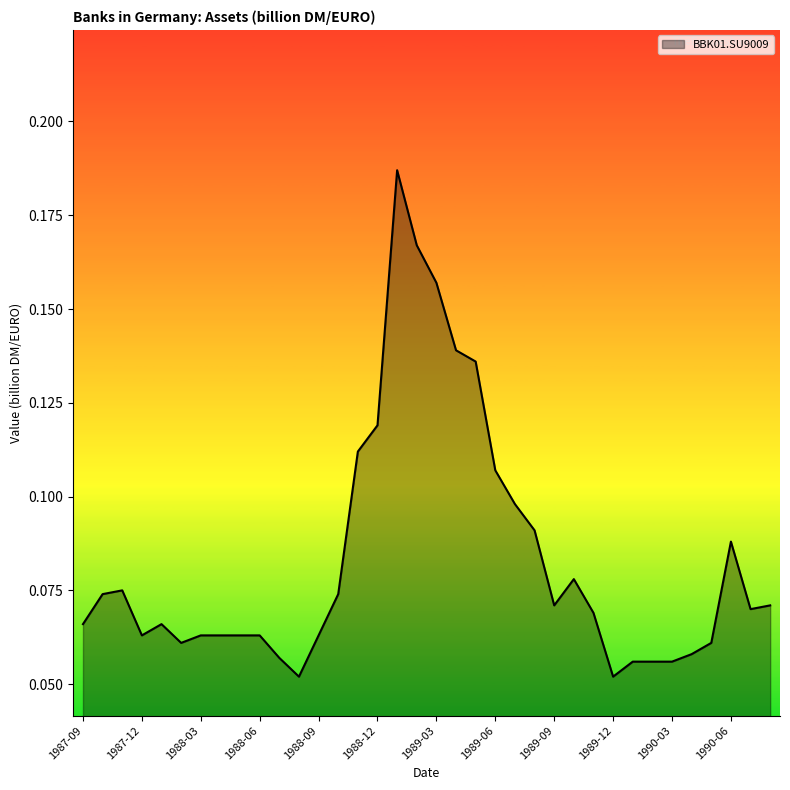

At which label is the value closest to 0?

1988-08